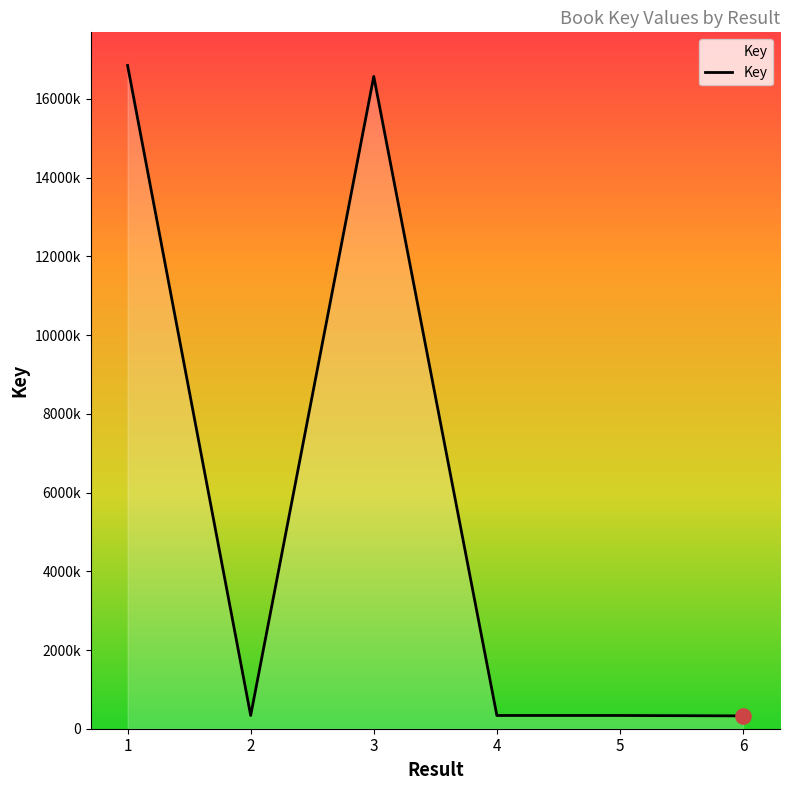

What is the change in value from 3 to 6?

-16245741